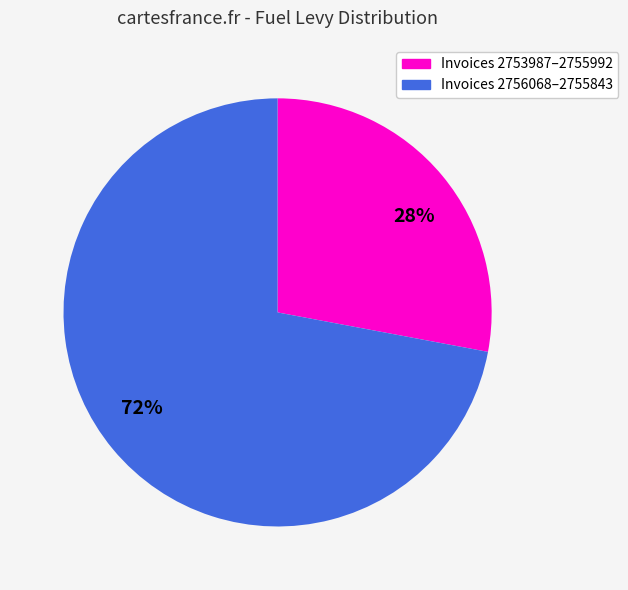

Which category has the smallest portion of the pie?

28%